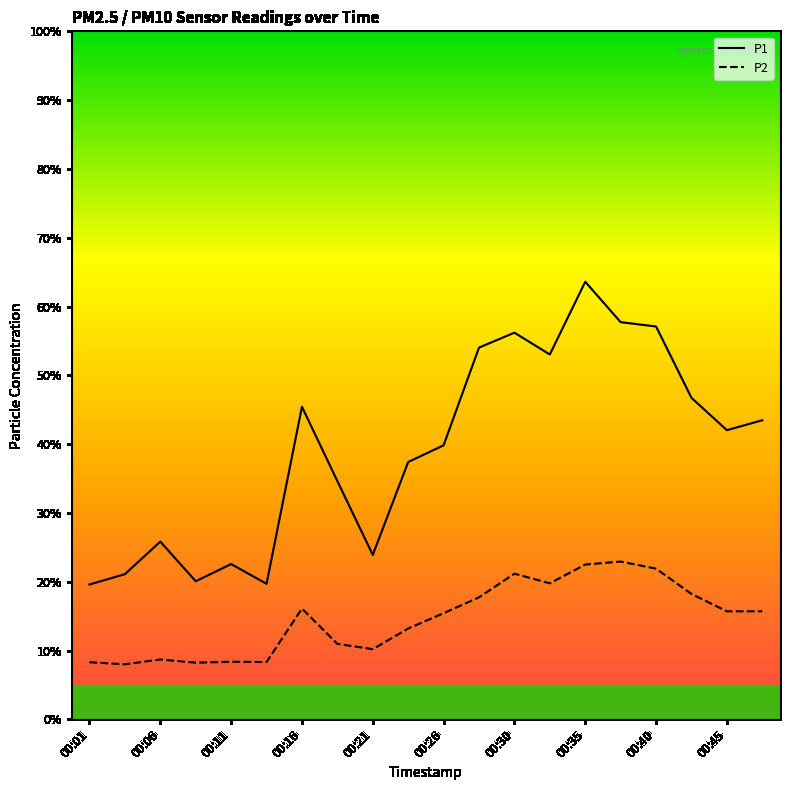

What is the maximum value shown in the chart?

63.6